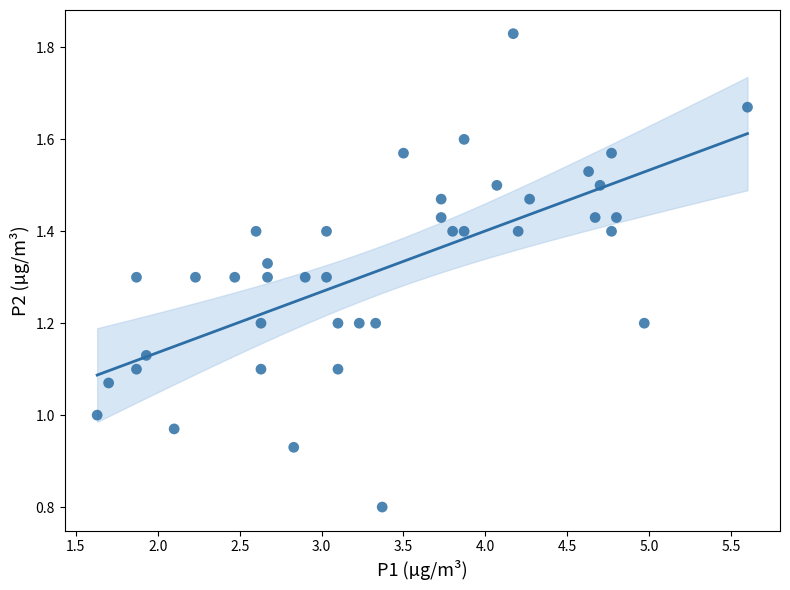

What is the range of X values (max minus min)?

4.0